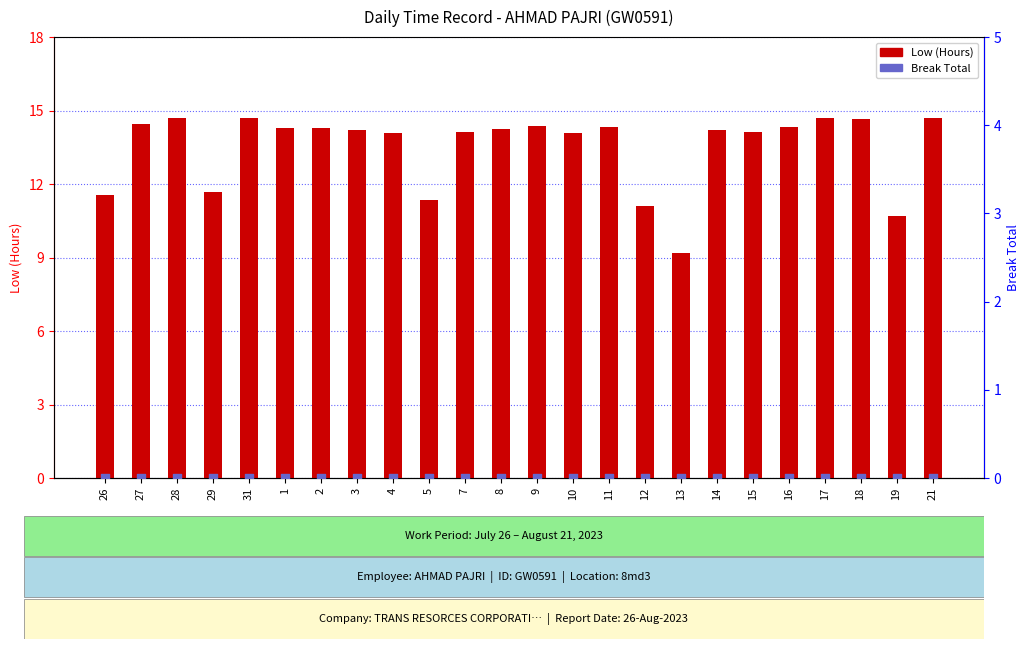

Which series reaches the maximum Y coordinate?

Low (Hours)